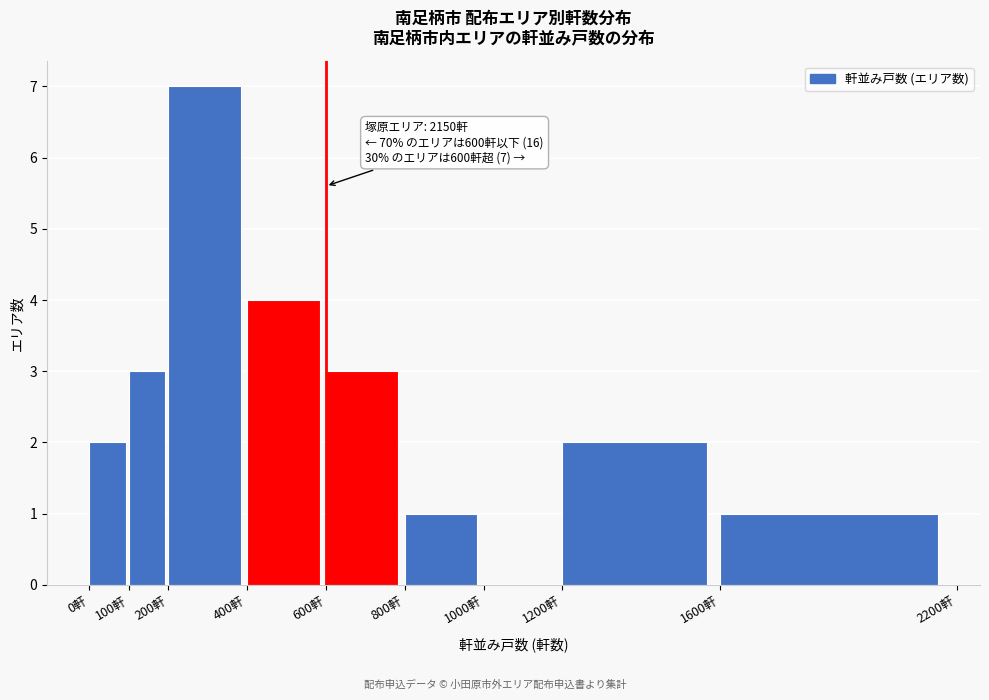

Over which range of the x-axis is the bar tallest?

200 to 400